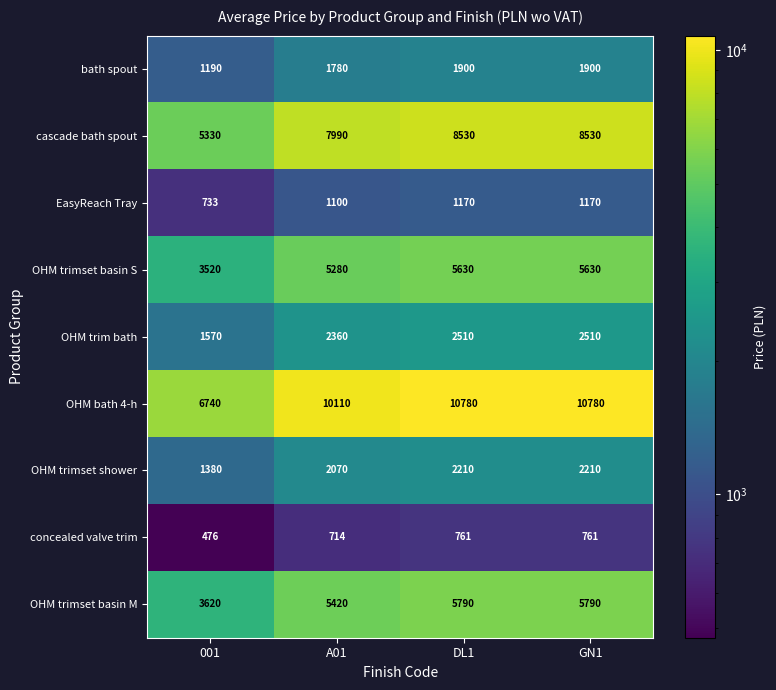

Which series has the widest spread of values?

OHM bath 4-h